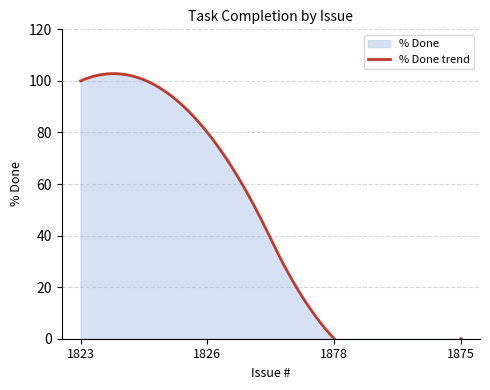

At which label is the value closest to 50?

1826